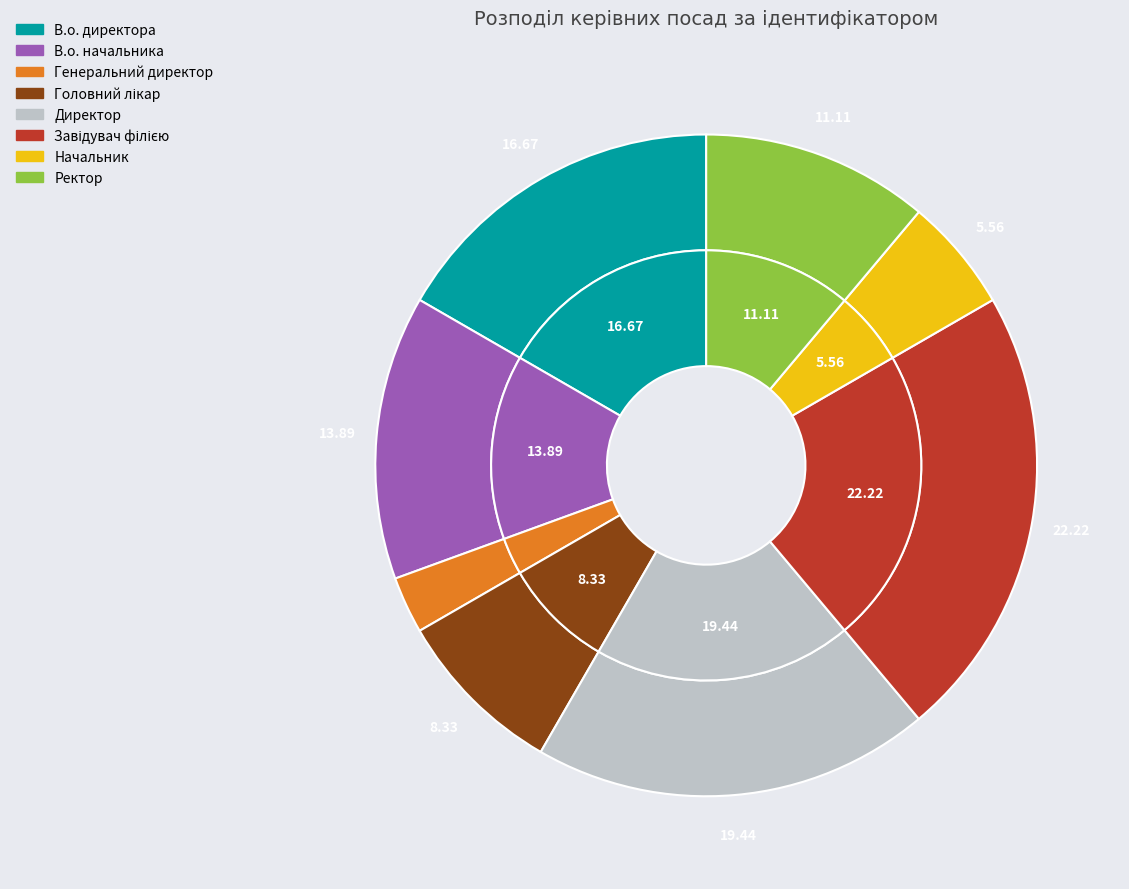

What percentage is the Начальник slice, to the nearest percent?

6%